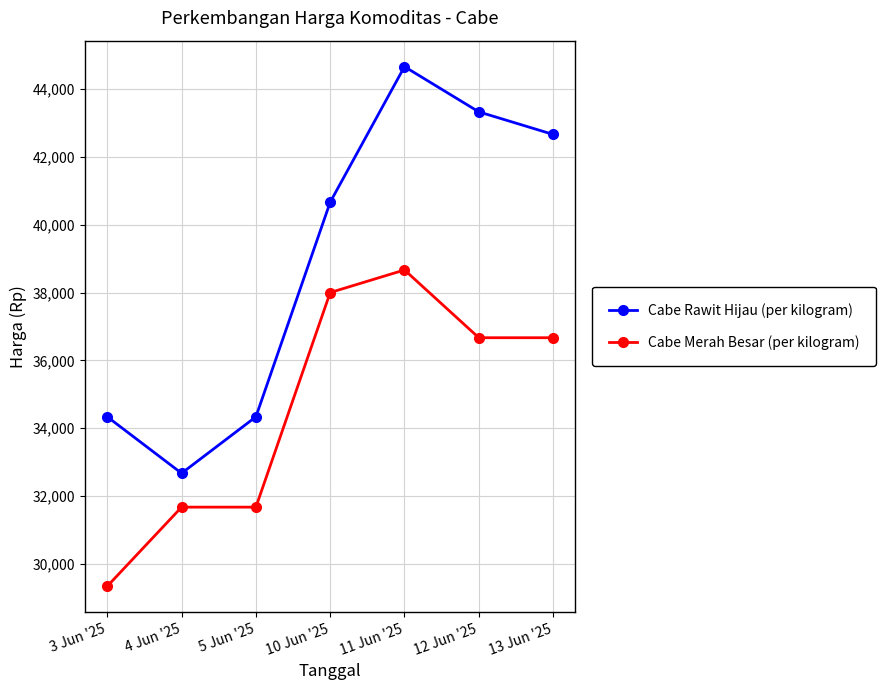

Which series changed the most between 3 Jun '25 and 10 Jun '25?

Cabe Merah Besar (per kilogram)